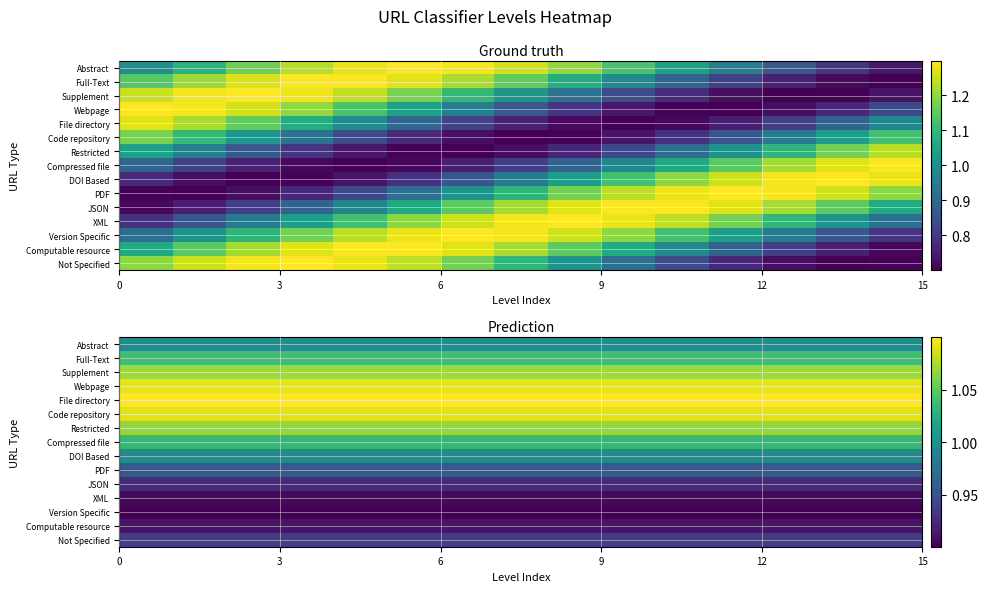

Between 6 and 9, which is larger?

6